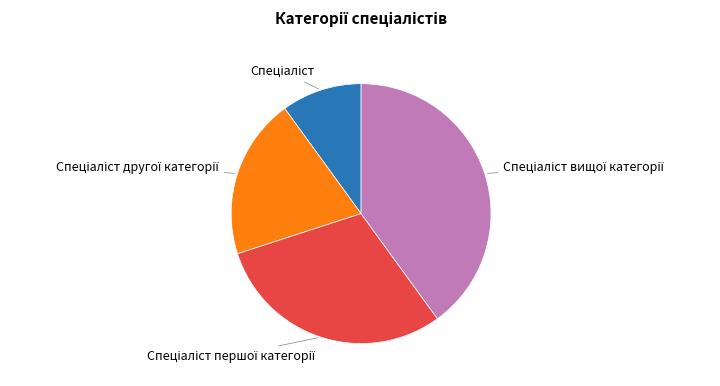

Is there any slice that represents more than half of the pie?

No